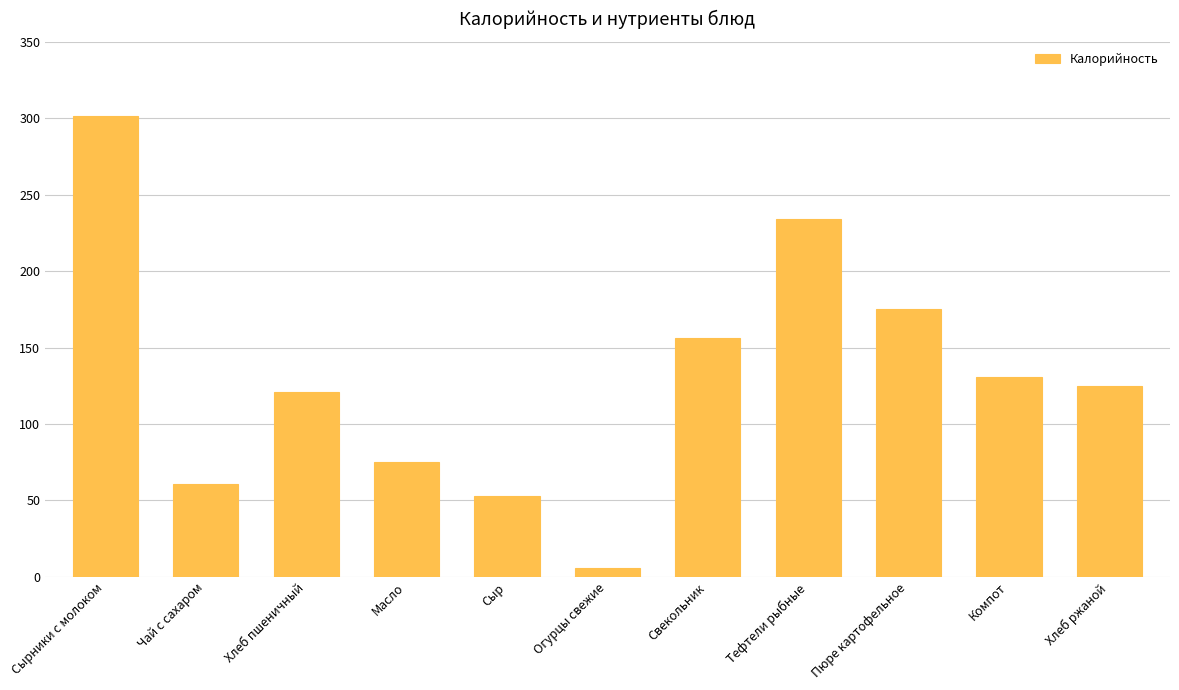

What is the label of the 3rd bar from the left?

Хлеб пшеничный